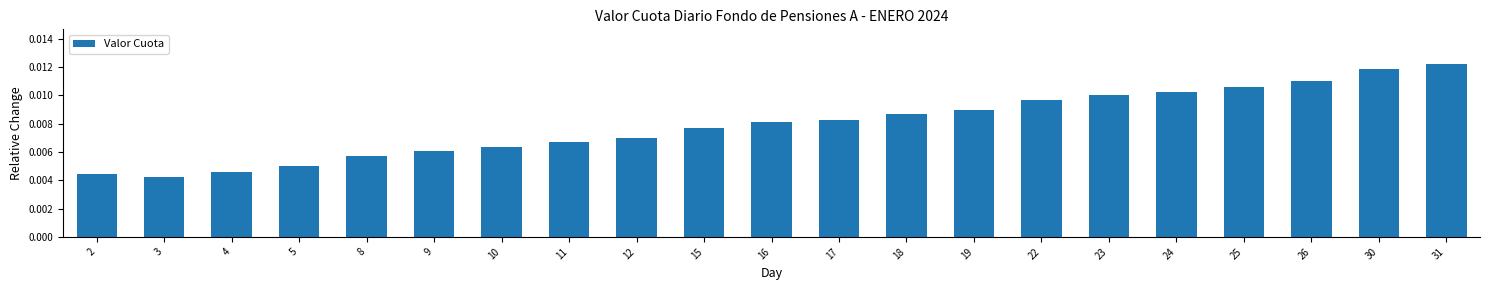

Which label corresponds to the largest value in the chart?

31